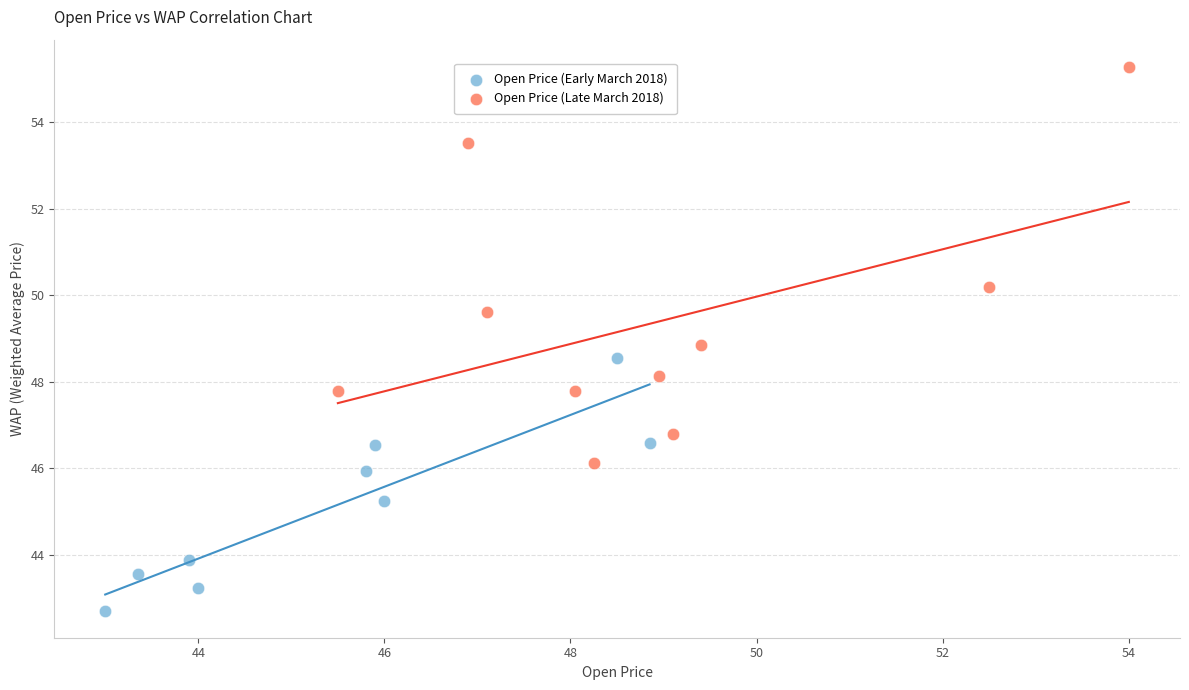

Which series reaches the minimum Y coordinate?

Open Price (Early March 2018)